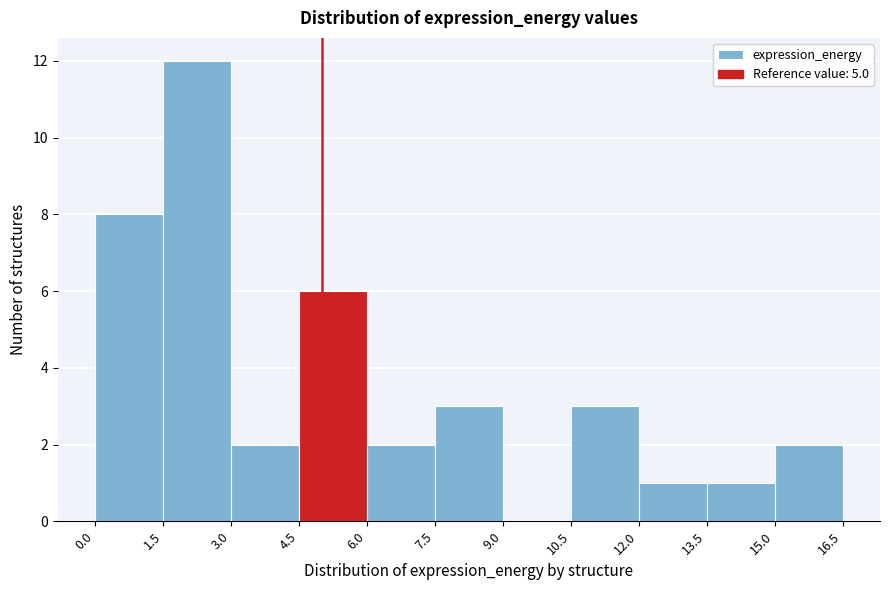

What is the height of the bar covering 1.5 to 3.0 on the x-axis? The values are not printed on the chart, so give them approximately, as read against the axis.

12